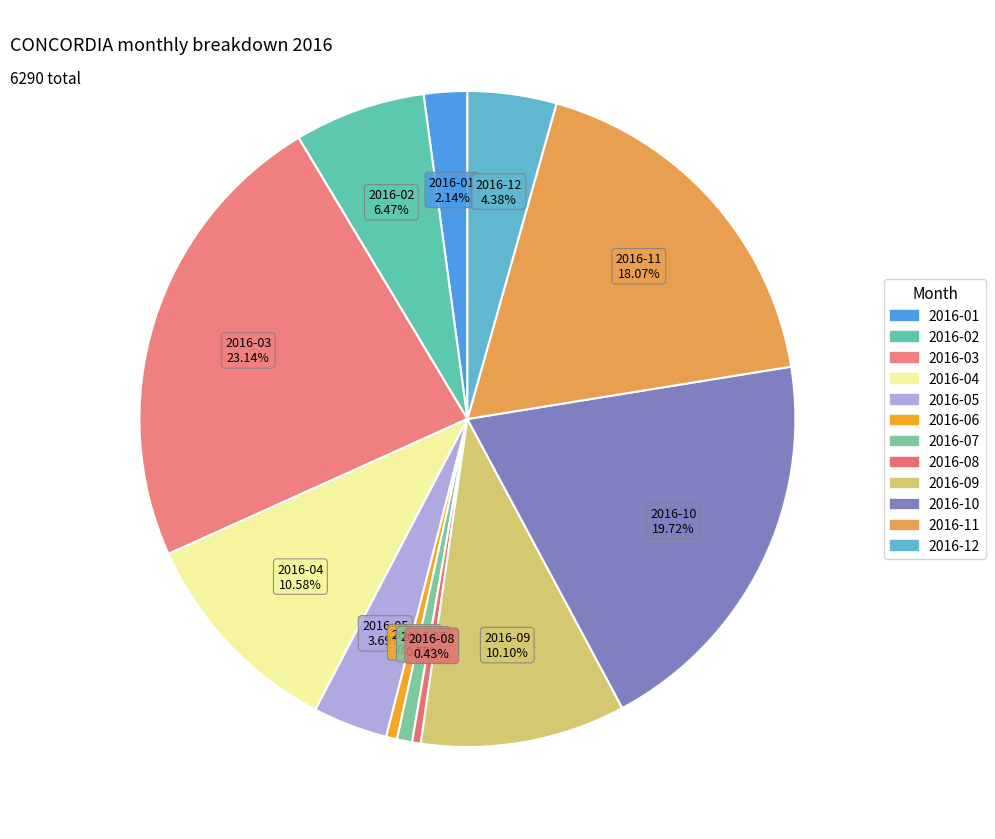

Combined, do 2016-12 and 2016-06 account for over 50%?

No